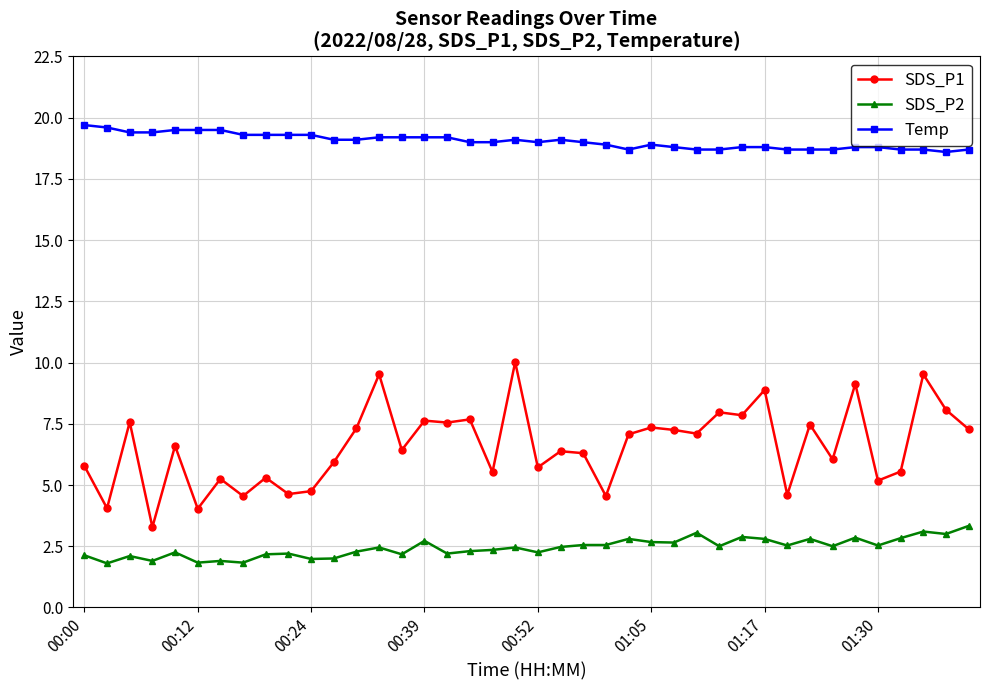

True or false: Temp has more than 1 points higher than both neighbors.

True